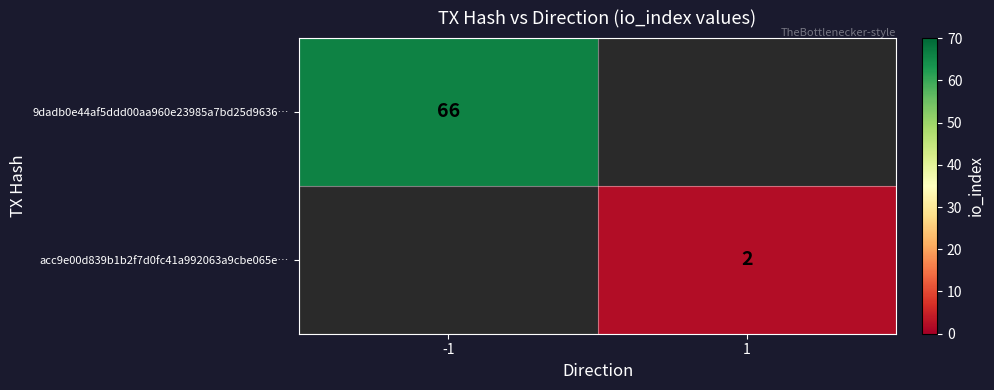

Is the value of acc9e00d839b1b2f7d0fc41a992063a9cbe065e… at 1 greater than the value of 9dadb0e44af5ddd00aa960e23985a7bd25d9636… at -1?

No